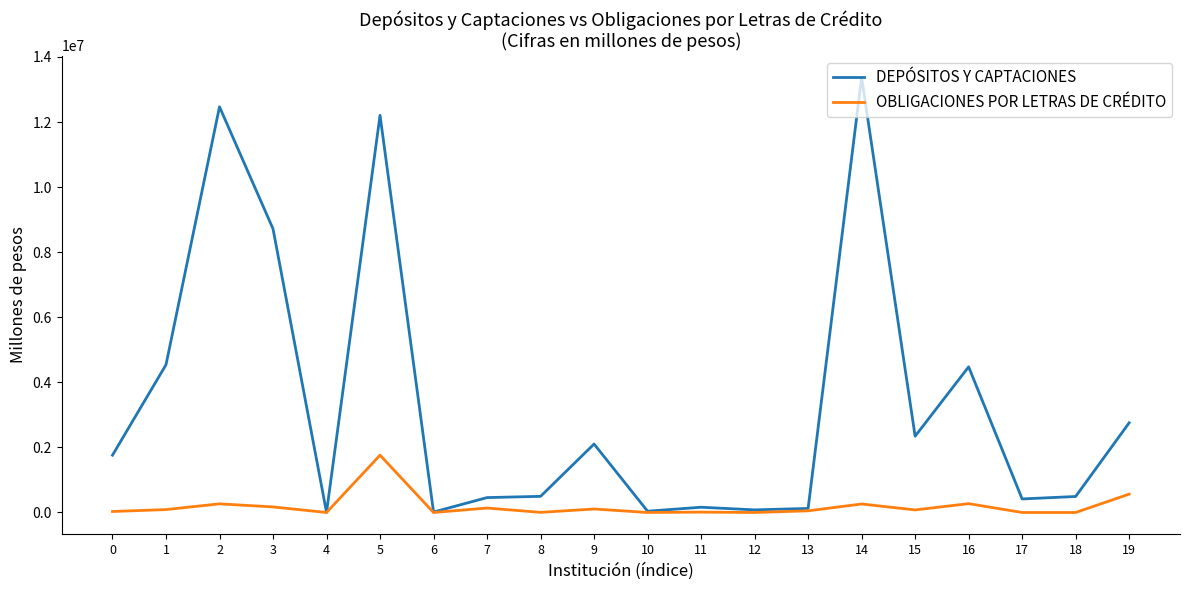

Which series has the largest total across all categories?

DEPÓSITOS Y CAPTACIONES